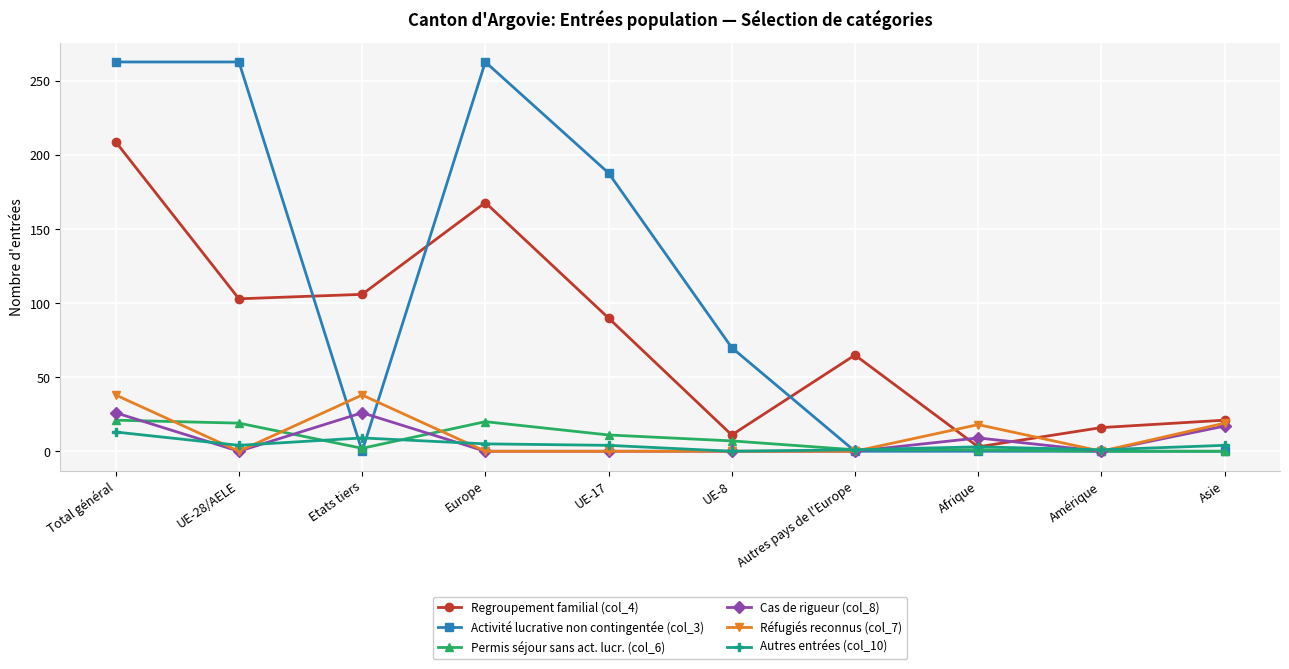

True or false: Autres entrées (col_10) has a value of 9 at Etats tiers.

True